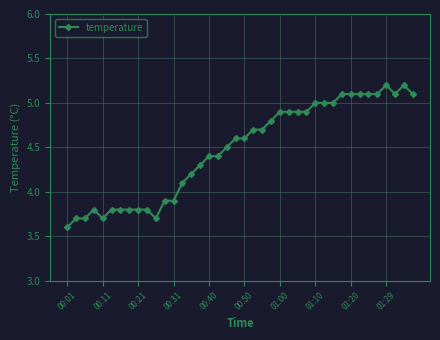

What is the minimum value shown in the chart?

3.6